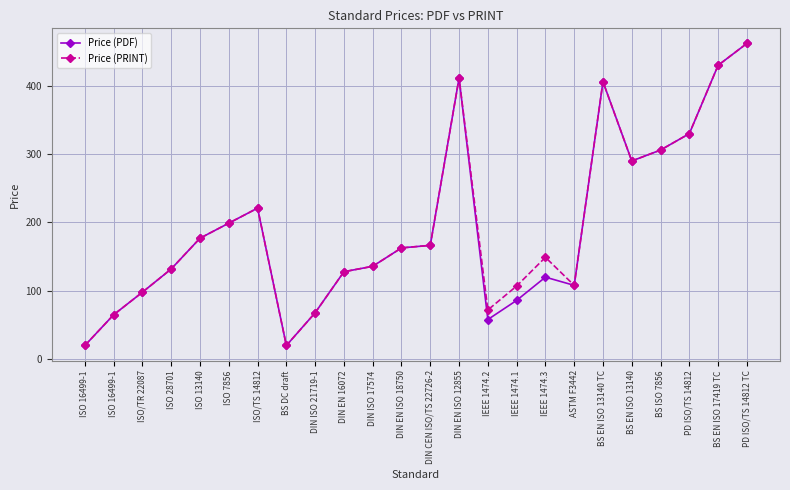

Reading left to right, transcribe all the data shown in this chart.

Price (PDF): 20.0	65.0	98.0	132.0	177.0	199.0	221.0	20.0	67.8	127.9	135.9	162.8	166.5	411.4	58.0	86.0	120.0	108.0	406.0	290.0	306.0	330.0	430.0	462.0
Price (PRINT): 20.0	65.0	98.0	132.0	177.0	199.0	221.0	20.0	67.8	127.9	135.9	162.8	166.5	411.4	72.0	107.0	149.0	108.0	406.0	290.0	306.0	330.0	430.0	462.0